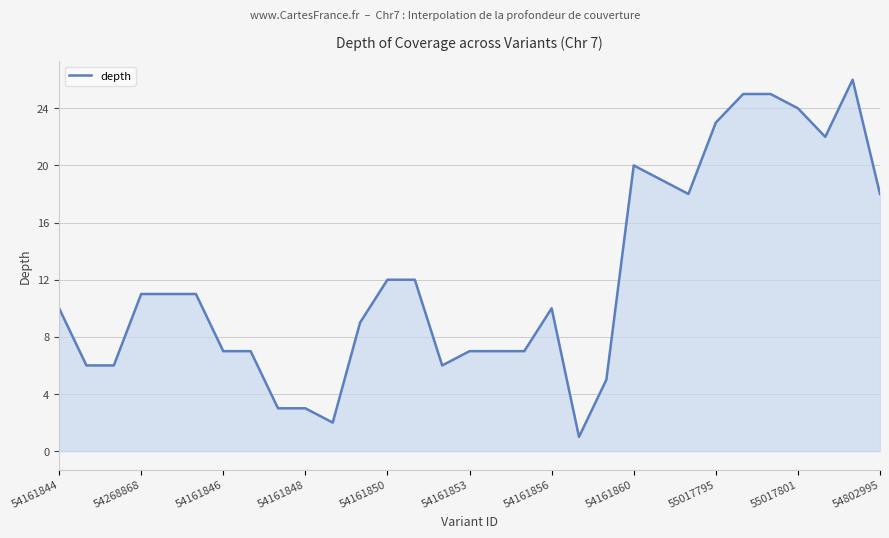

Reading left to right, transcribe all the data shown in this chart.

10	6	6	11	11	11	7	7	3	3	2	9	12	12	6	7	7	7	10	1	5	20	19	18	23	25	25	24	22	26	18